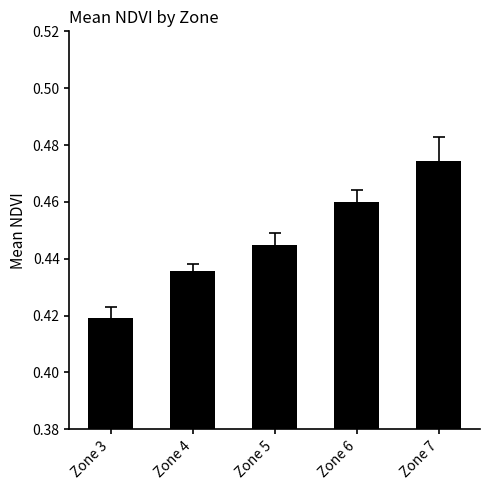

The chart shows a value of 0.3 at Zone 4. True or false?

False